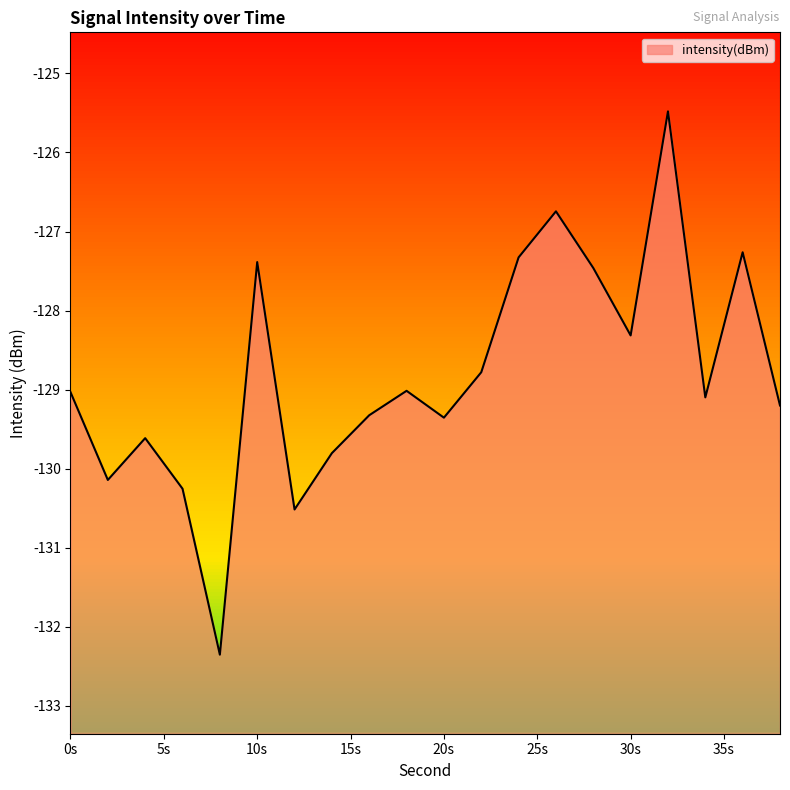

What is the difference between the maximum and second lowest values?

5.0